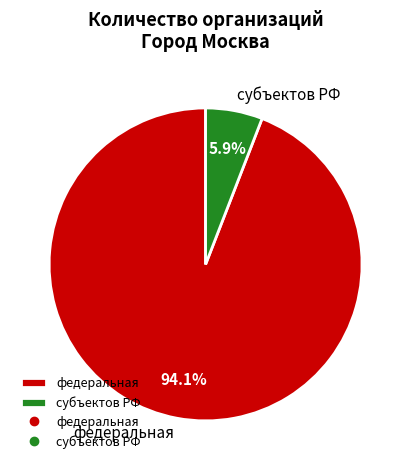

Rank the categories by value from lowest to highest.

субъектов РФ, федеральная